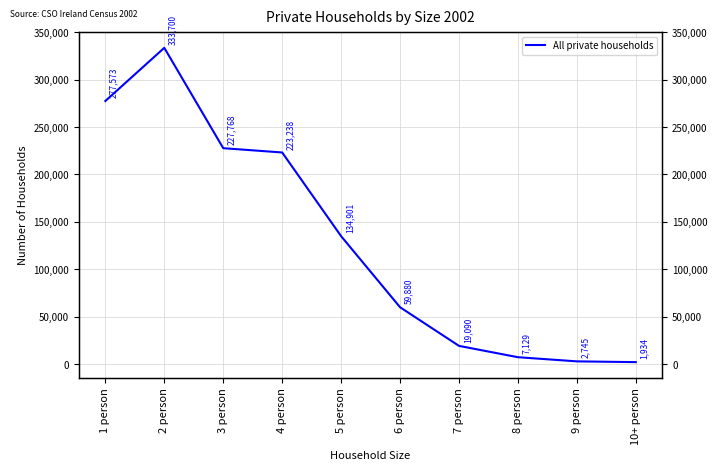

What is the smallest value displayed?

1934